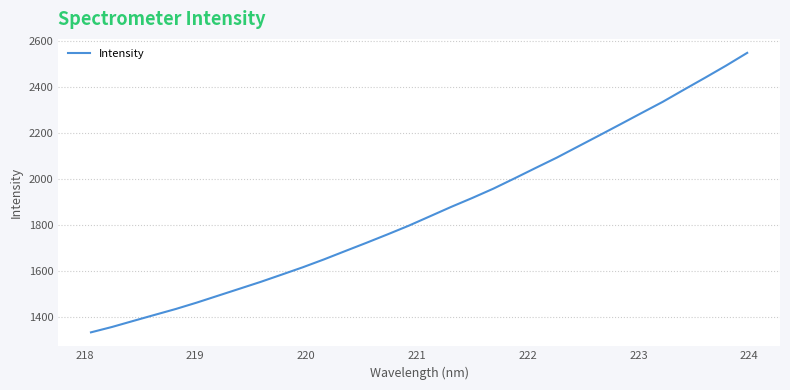

What is the difference between the maximum and minimum values?

1216.0